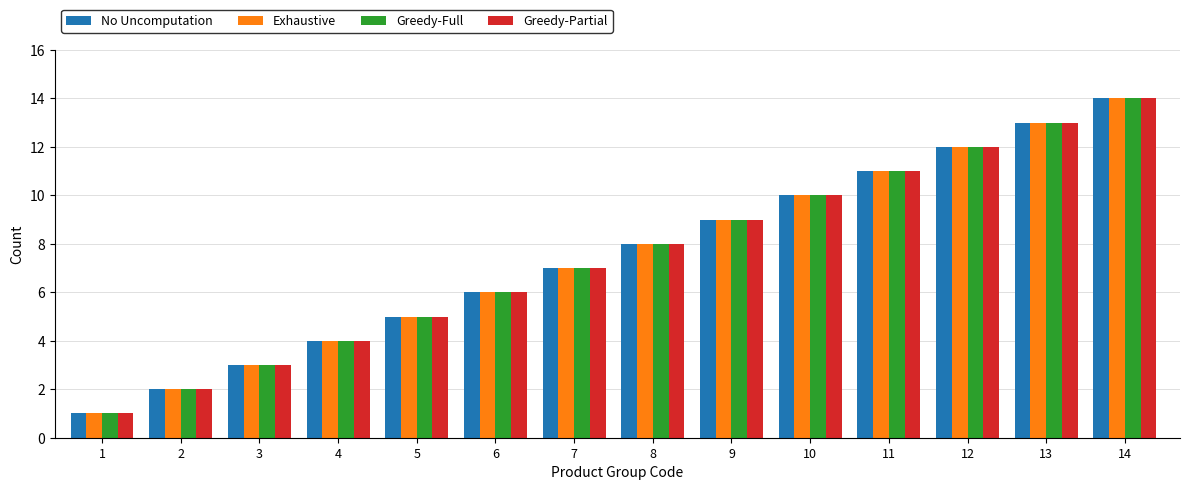

What is the difference between the maximum and minimum values in the Exhaustive series?

13